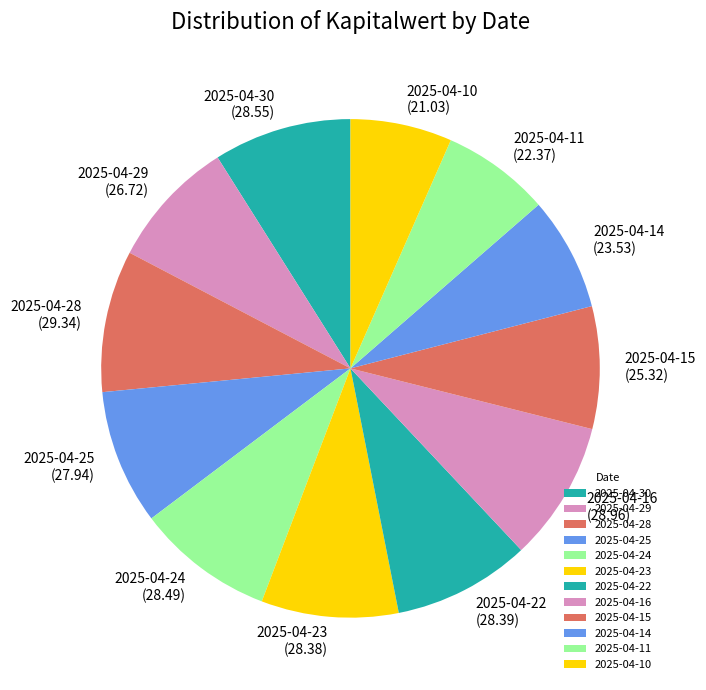

Do 2025-04-24 (28.49) and 2025-04-23 (28.38) together represent more than half of the pie?

No